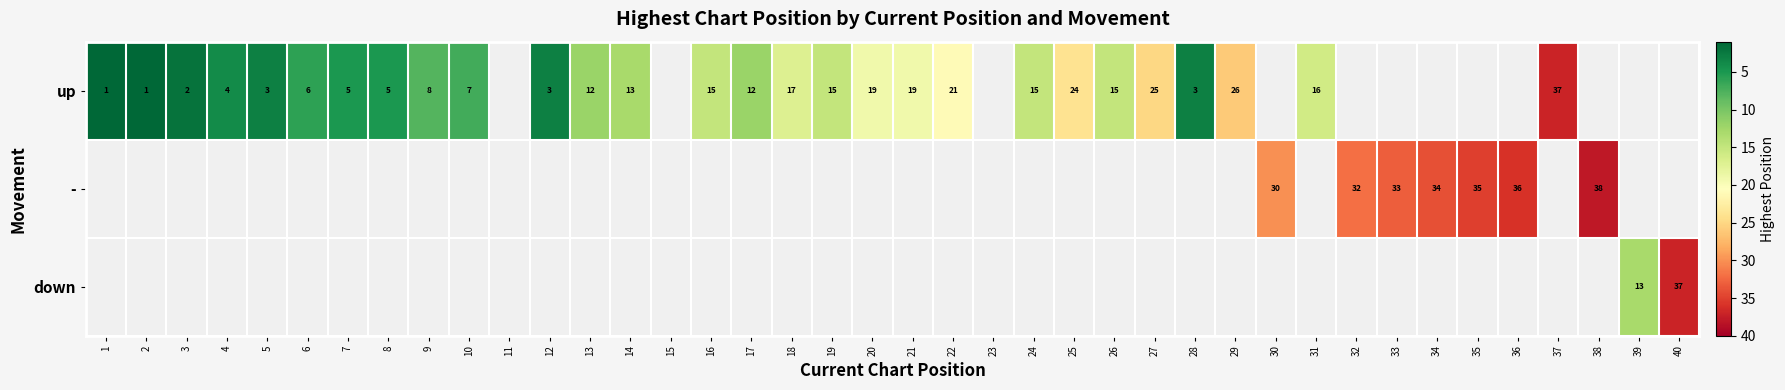

What is the sum of the up values at 12 and 18?

20